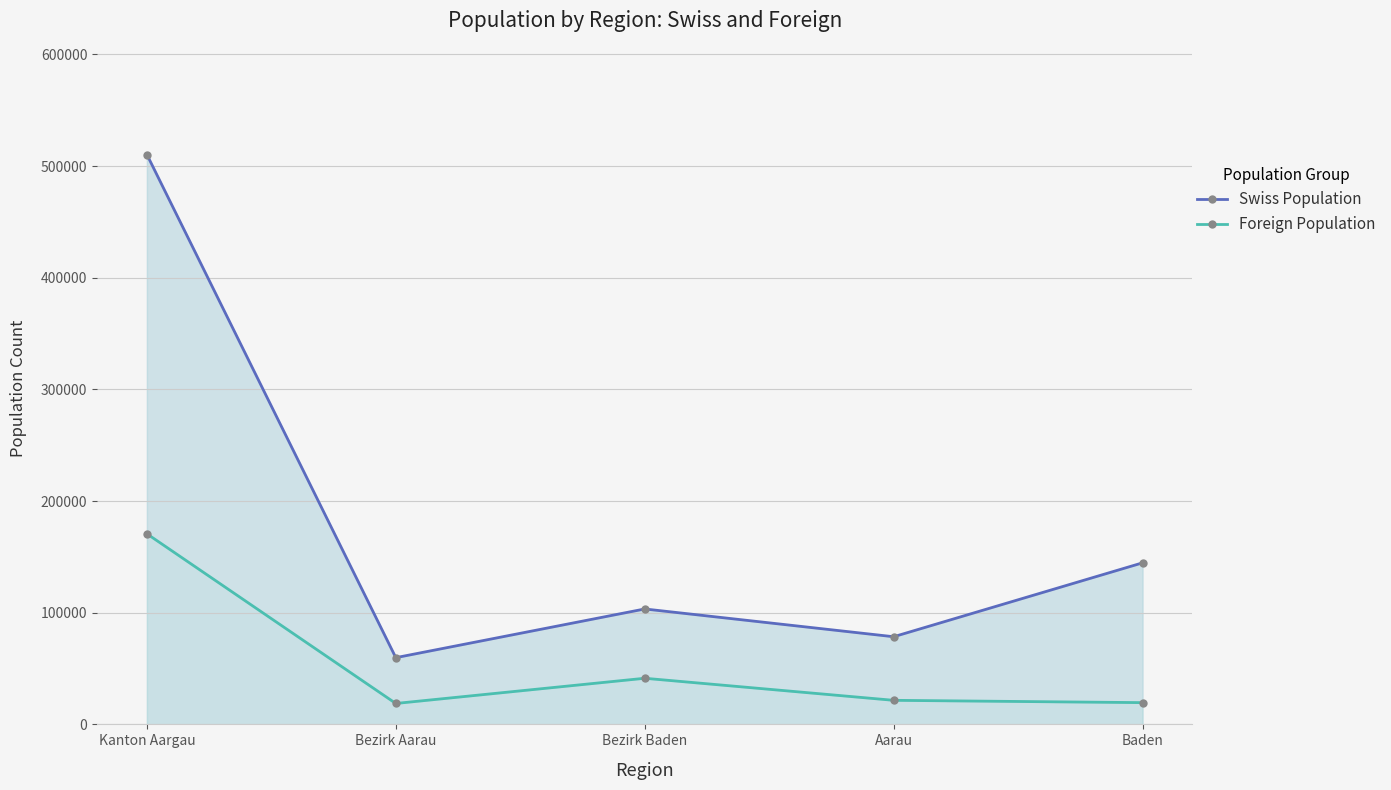

What is the difference between the Foreign Population values at Kanton Aargau and Baden?

151220